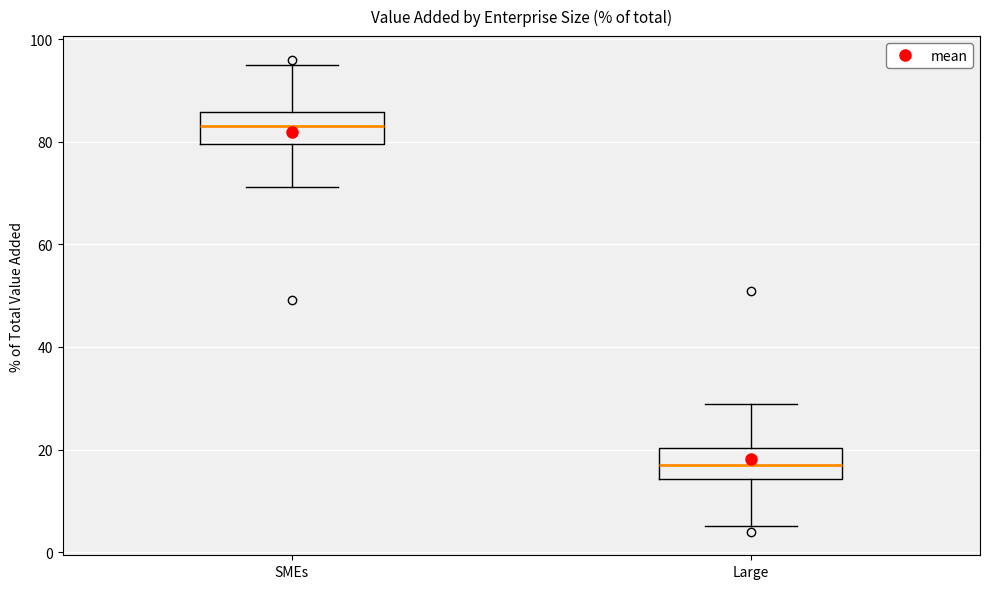

Reading left to right, transcribe this box plot: for each box, give where its median line is, the range the box spans, and where its two whiskers end, as read against the y-axis. The values are not printed on the chart, so give them approximately, as read against the axis.

SMEs: median 84, box 80 to 86, whiskers 72 to 94
Large: median 16, box 14 to 20, whiskers 6 to 28